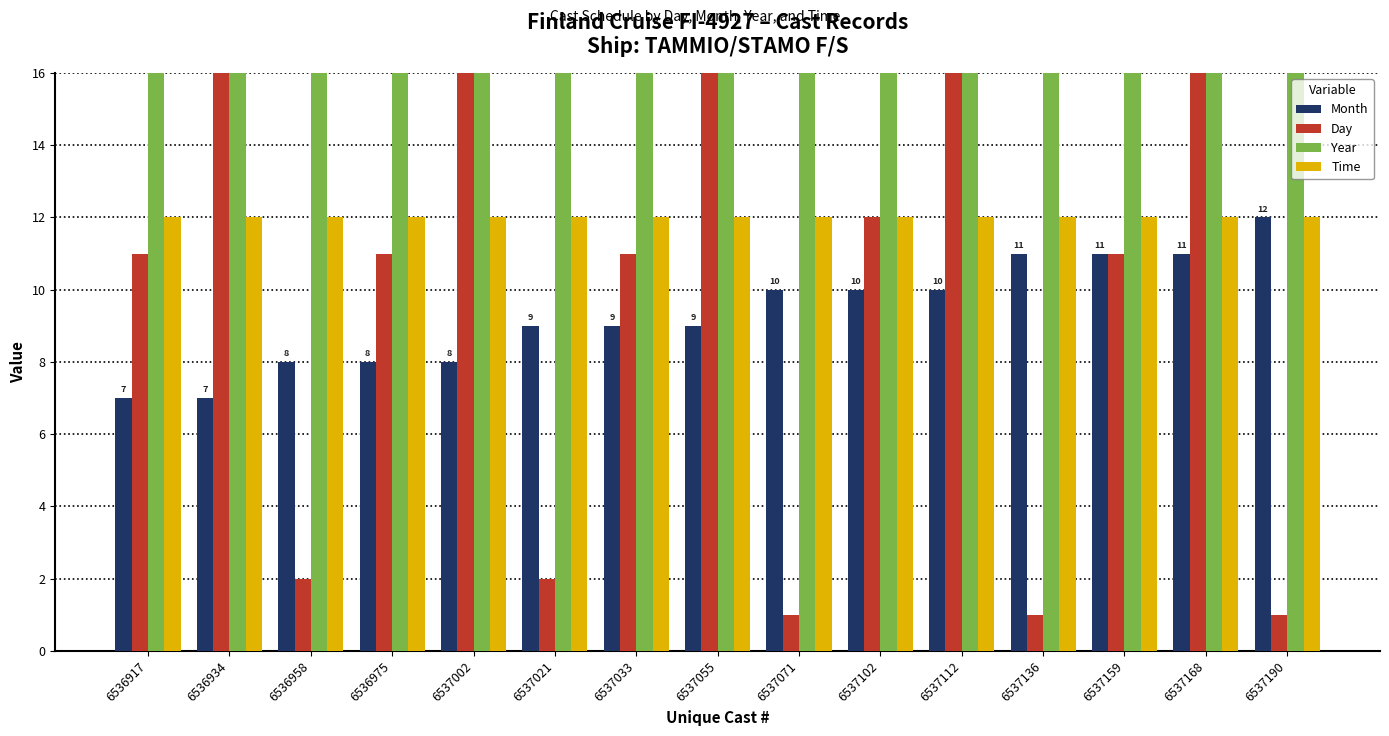

Which has a higher value, 6537159 or 6537190?

6537190